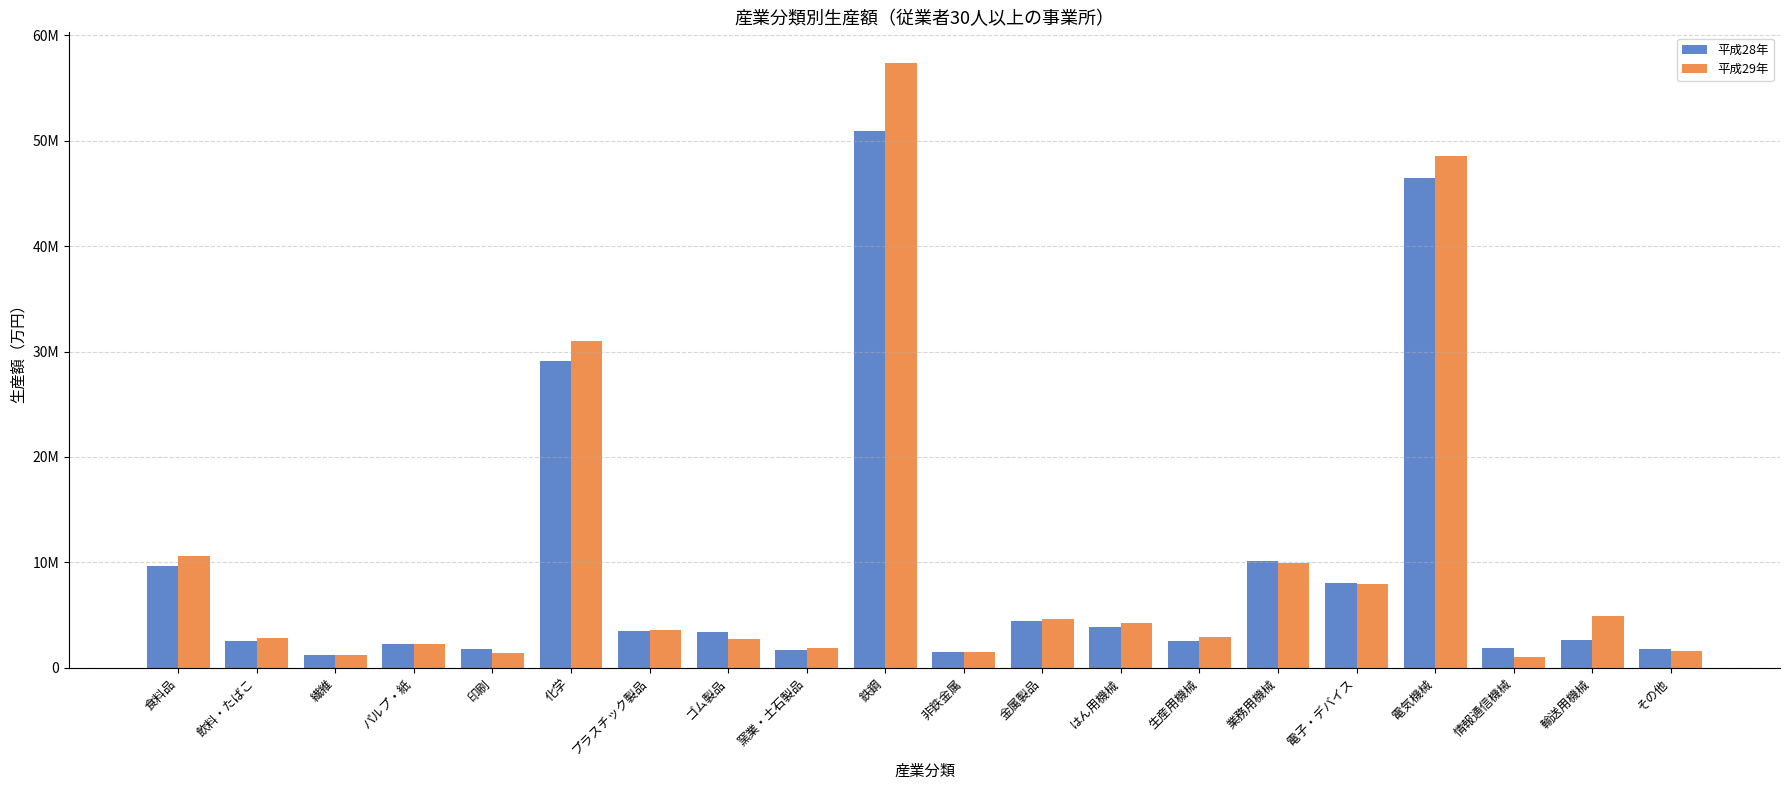

Are the bars grouped side by side (vs. stacked)?

Yes